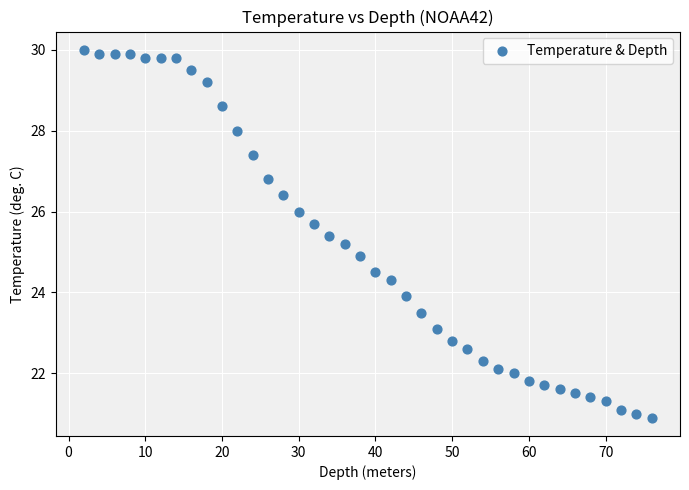

What is the range of Y values (max minus min)?

9.1